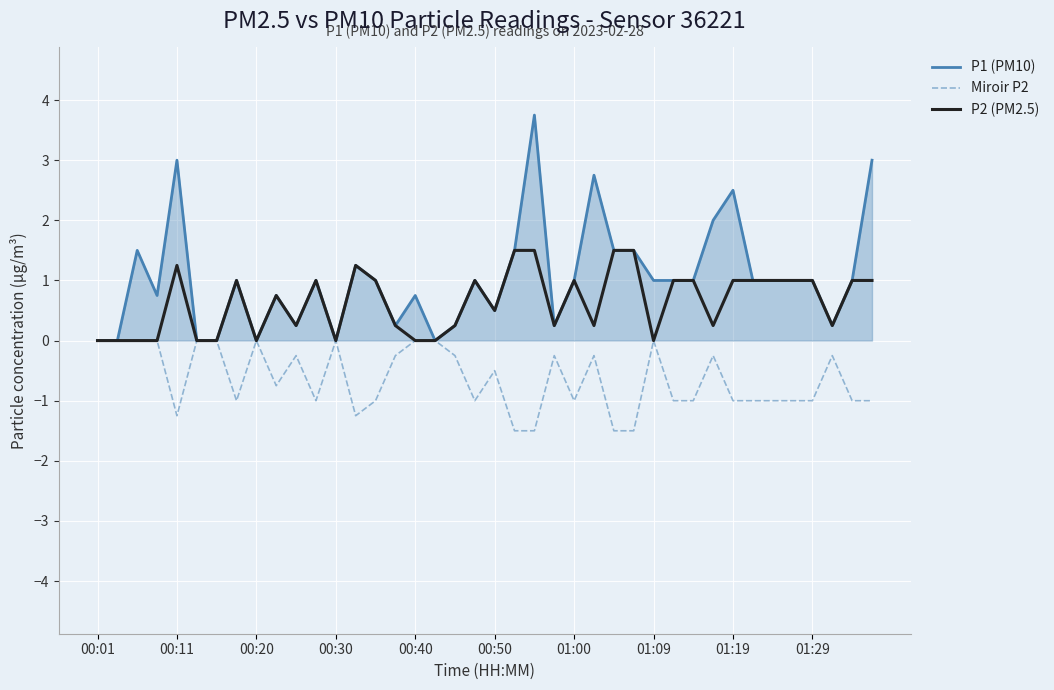

Which series has the largest total across all categories?

P1 (PM10)